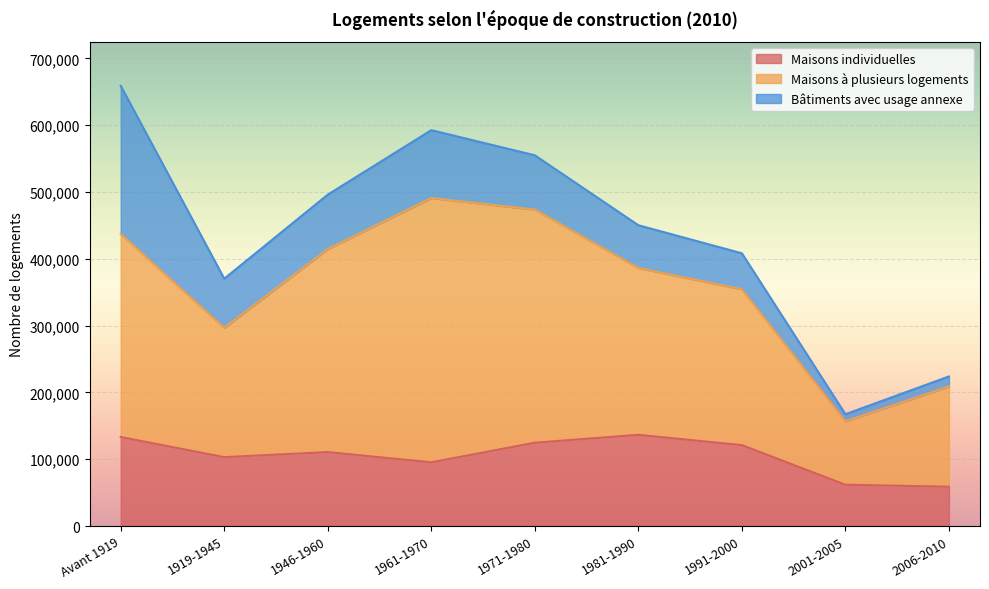

What is the difference between the maximum and second lowest values in the Maisons individuelles series?

74699